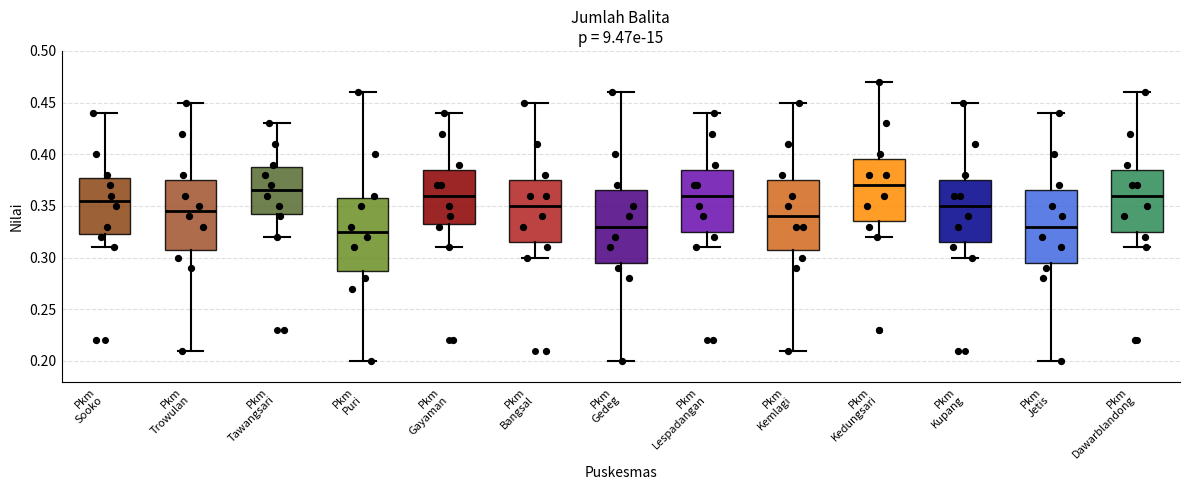

Reading left to right, read every box against the y-axis: the position of its median line, the range the box covers, and the ends of its whiskers. The values are not printed on the chart, so give them approximately, as read against the axis.

Pkm Sooko: median 0.355, box 0.325 to 0.380, whiskers 0.310 to 0.440
Pkm Trowulan: median 0.345, box 0.310 to 0.375, whiskers 0.210 to 0.450
Pkm Tawangsari: median 0.365, box 0.345 to 0.390, whiskers 0.320 to 0.430
Pkm Puri: median 0.325, box 0.290 to 0.360, whiskers 0.200 to 0.460
Pkm Gayaman: median 0.360, box 0.335 to 0.385, whiskers 0.310 to 0.440
Pkm Bangsal: median 0.350, box 0.315 to 0.375, whiskers 0.300 to 0.450
Pkm Gedeg: median 0.330, box 0.295 to 0.365, whiskers 0.200 to 0.460
Pkm Lespadangan: median 0.360, box 0.325 to 0.385, whiskers 0.310 to 0.440
Pkm Kemlagi: median 0.340, box 0.310 to 0.375, whiskers 0.210 to 0.450
Pkm Kedungsari: median 0.370, box 0.335 to 0.395, whiskers 0.320 to 0.470
Pkm Kupang: median 0.350, box 0.315 to 0.375, whiskers 0.300 to 0.450
Pkm Jetis: median 0.330, box 0.295 to 0.365, whiskers 0.200 to 0.440
Pkm Dawarblandong: median 0.360, box 0.325 to 0.385, whiskers 0.310 to 0.460